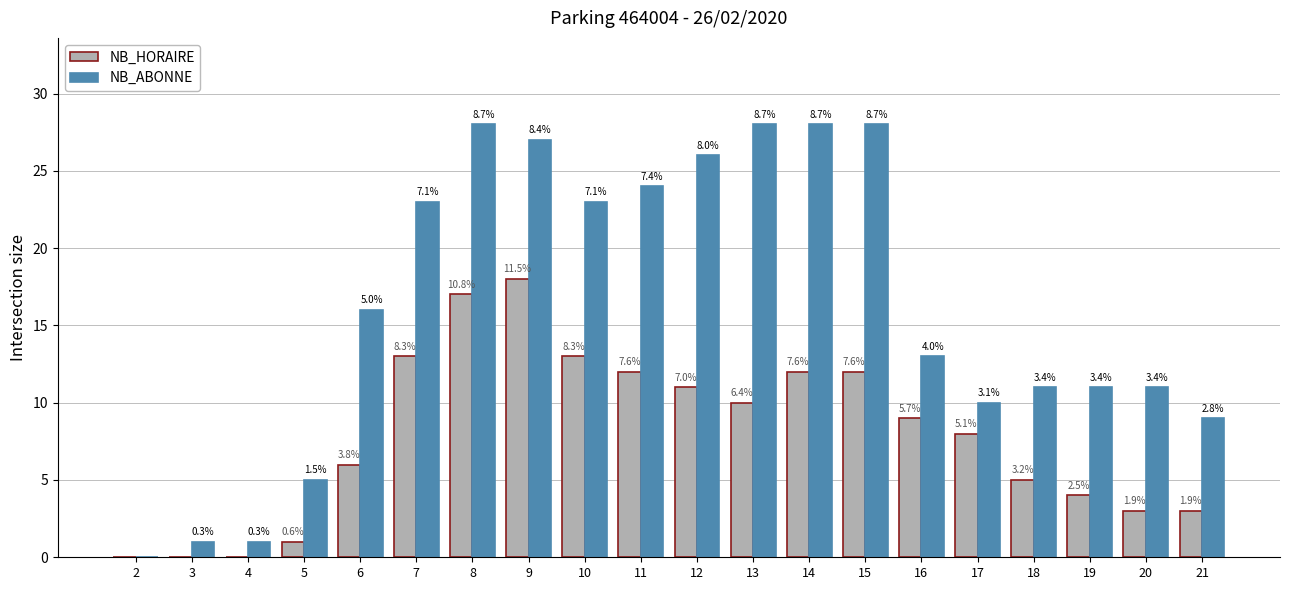

Which series has the largest total across all categories?

NB_ABONNE